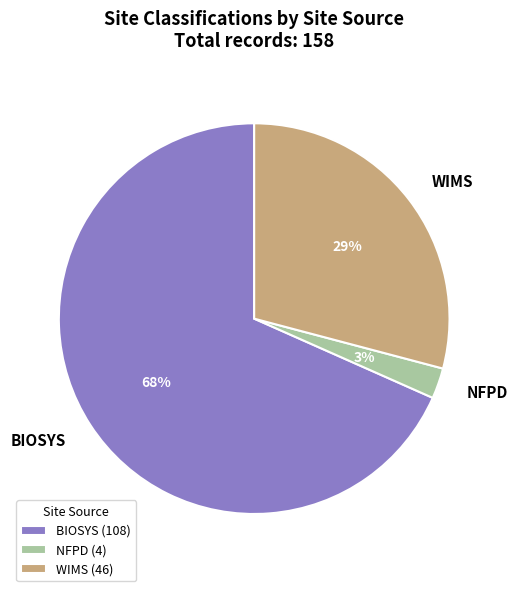

Combined, do NFPD and BIOSYS account for over 50%?

Yes